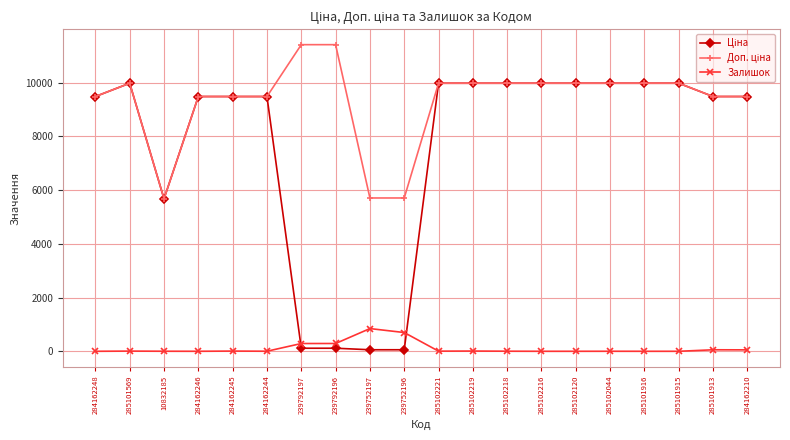

What is the maximum value for Залишок?

845.0